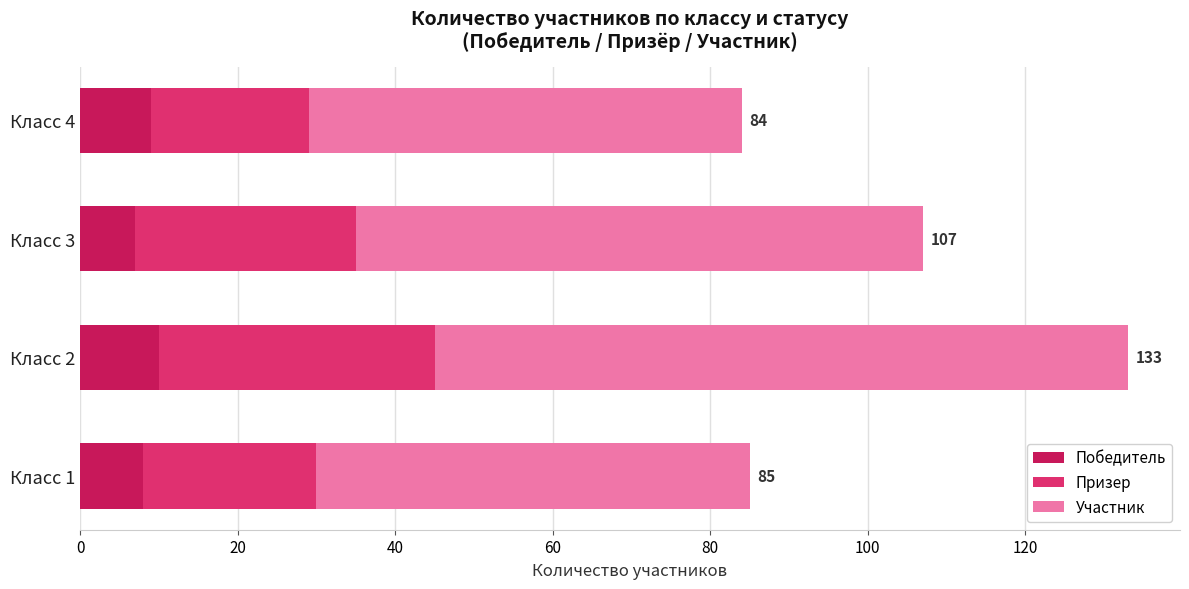

Is it true that Победитель equals 7 at Класс 3?

True